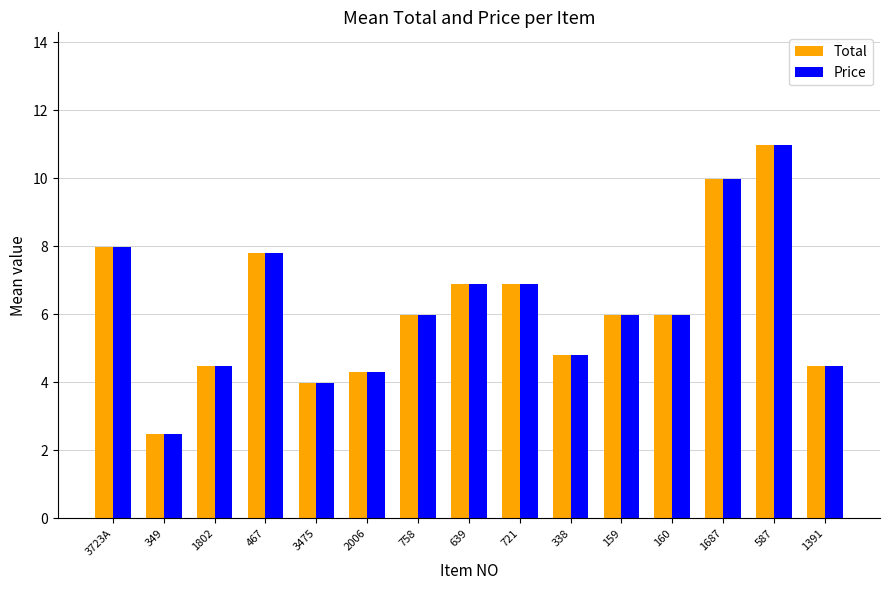

The value of Total at 1687 is 3.7. True or false?

False